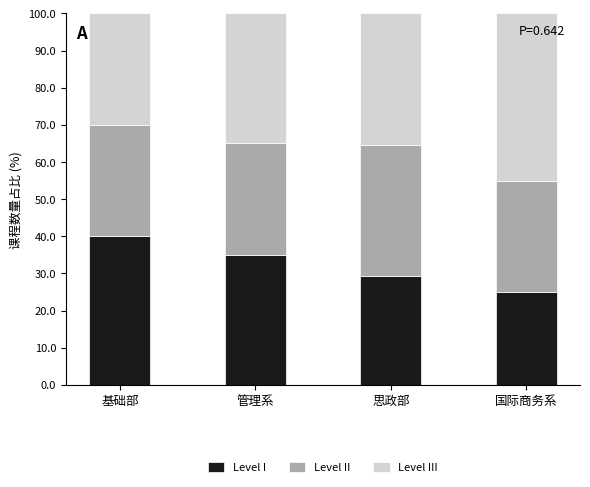

Rank the categories by Level I value from highest to lowest.

基础部, 管理系, 思政部, 国际商务系